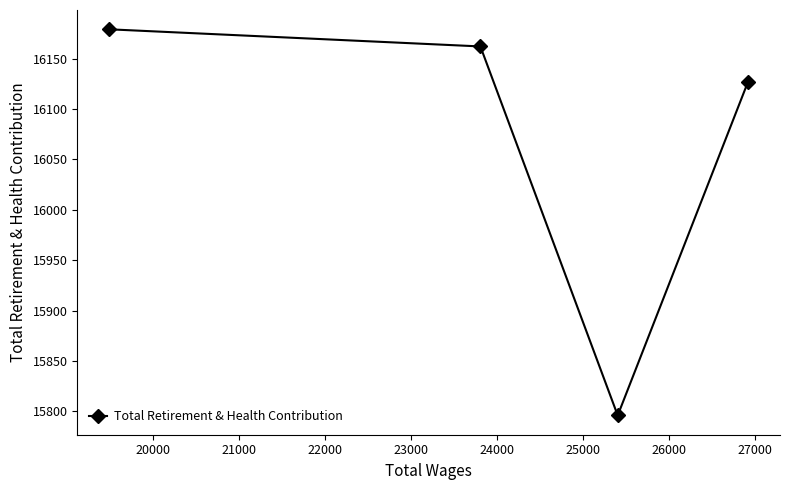

Does the chart have visible grid lines?

No